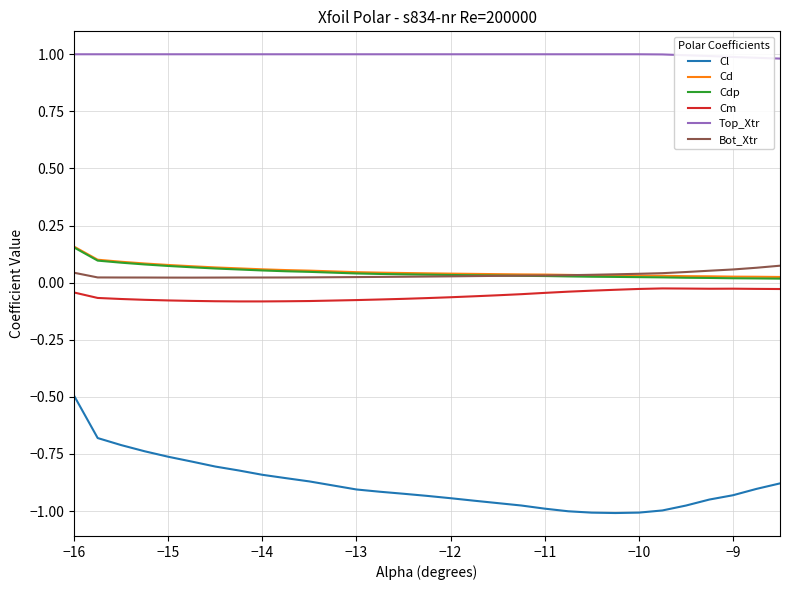

Is this an area chart (filled region under the line)?

No